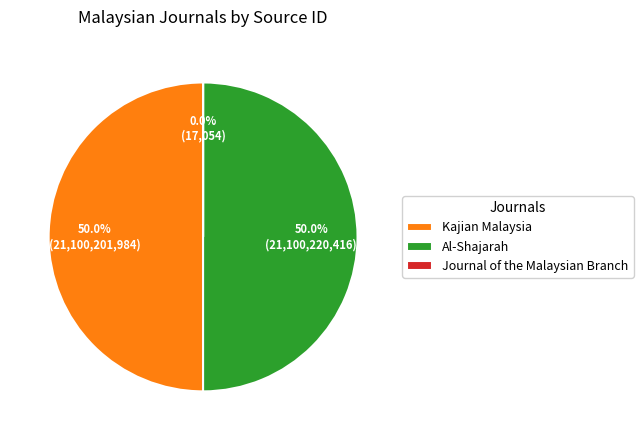

Rank the categories by value from lowest to highest.

Journal of the Malaysian Branch, Kajian Malaysia, Al-Shajarah